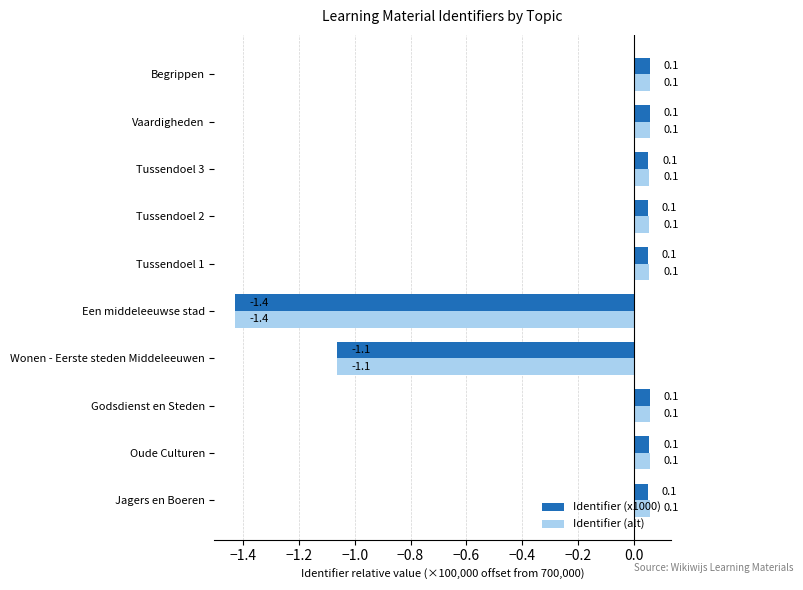

The Identifier (x1000) series shows 0.1 at Tussendoel 3. True or false?

True